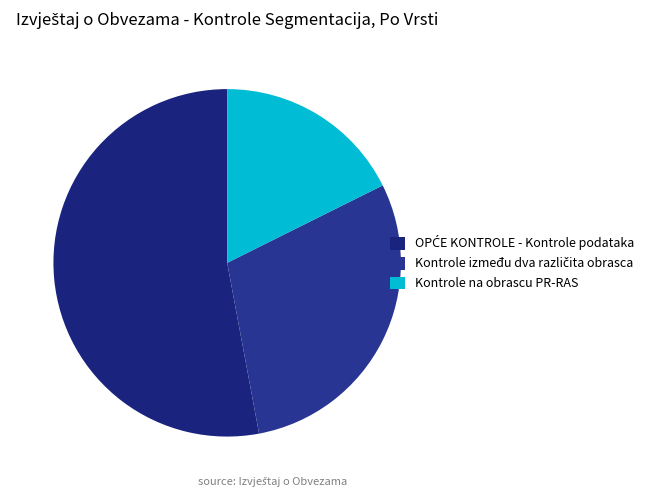

What percentage is NOT represented by Kontrole između dva različita obrasca?

70.6%